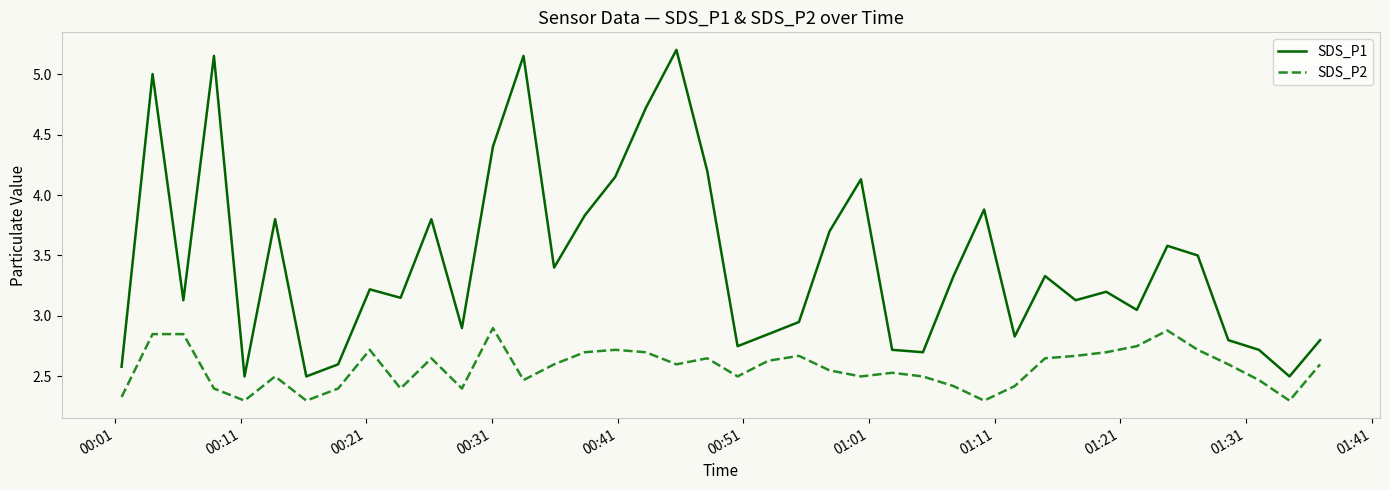

Count the number of categories in the chart.

40